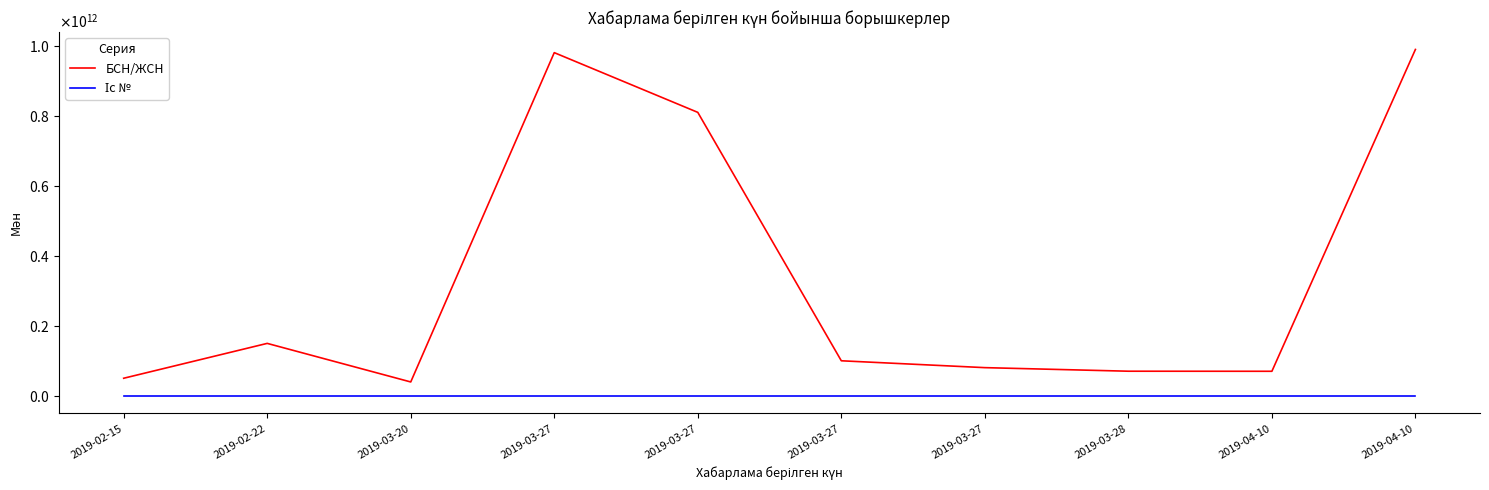

Does the chart display data point markers on the line(s)?

No